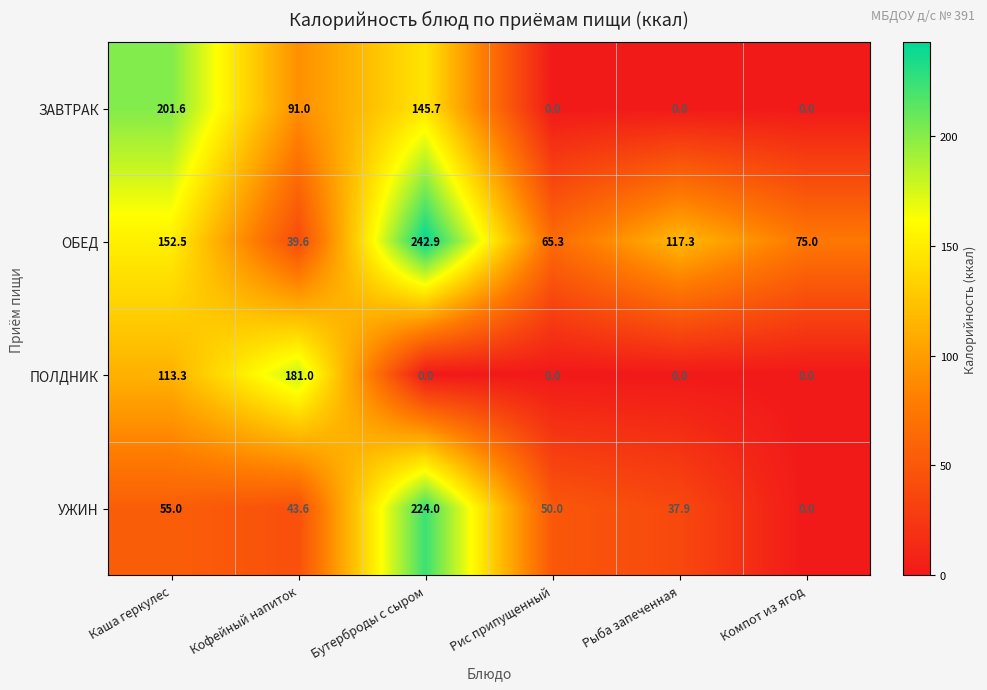

What is the total value across all series at Каша геркулес?

522.4